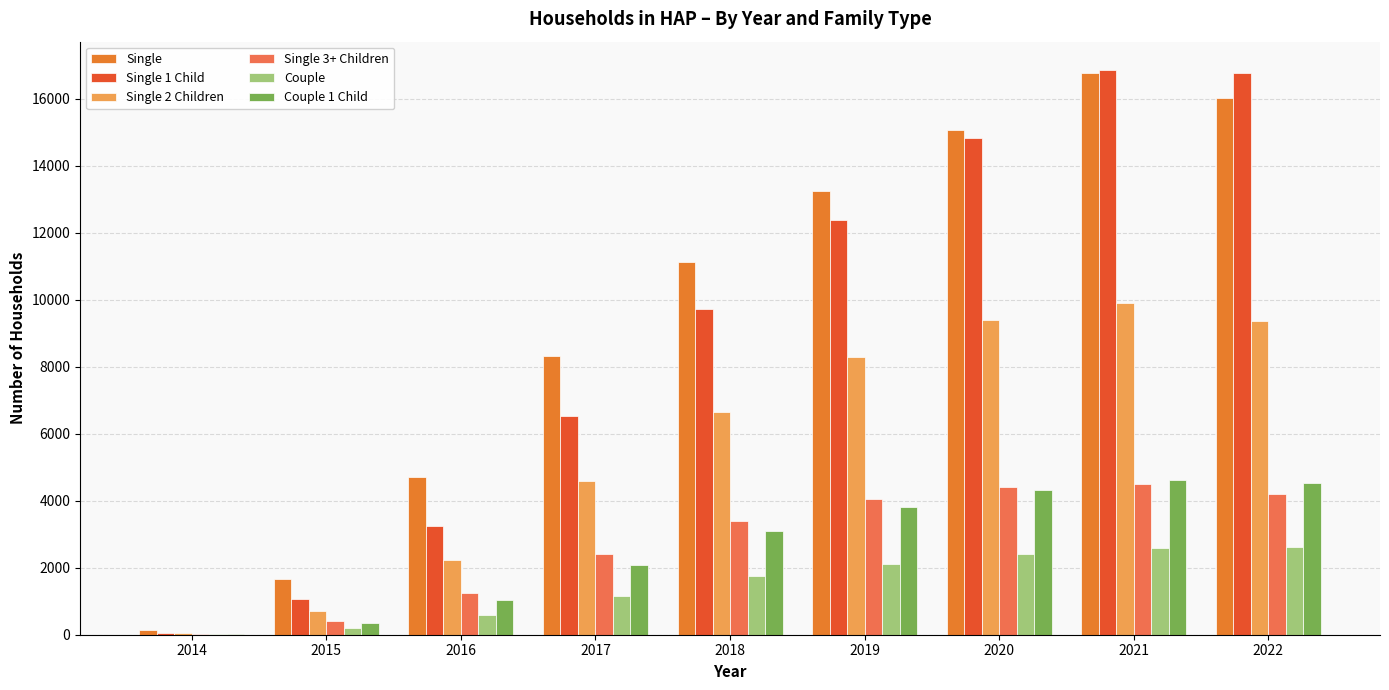

At which category is the sum across all series the highest?

2021